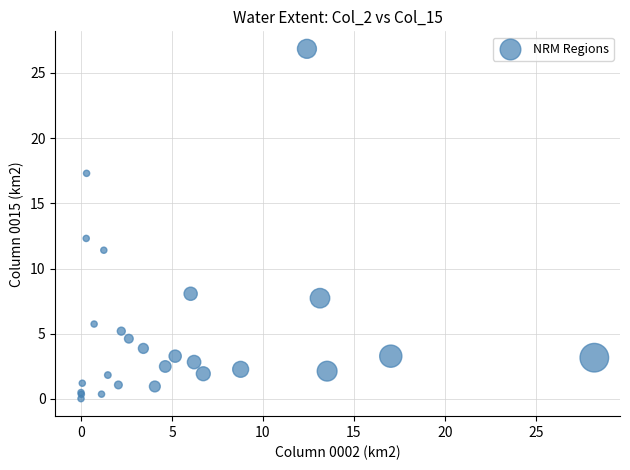

What Y value in the scatter plot is closest to 13?

12.3